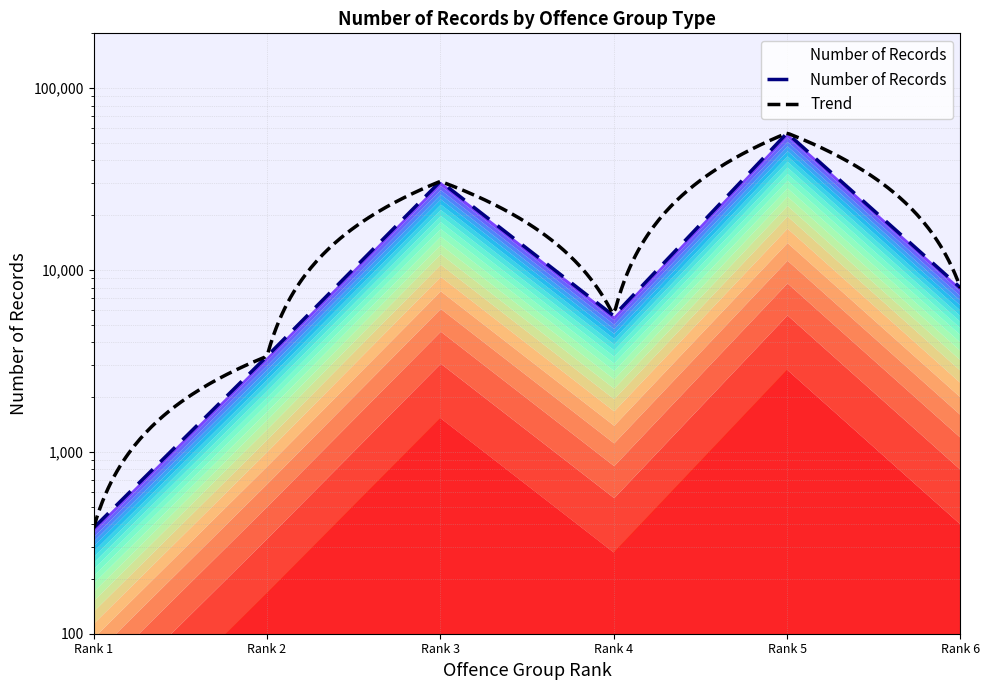

The value at Rank 3 is 30705. True or false?

True